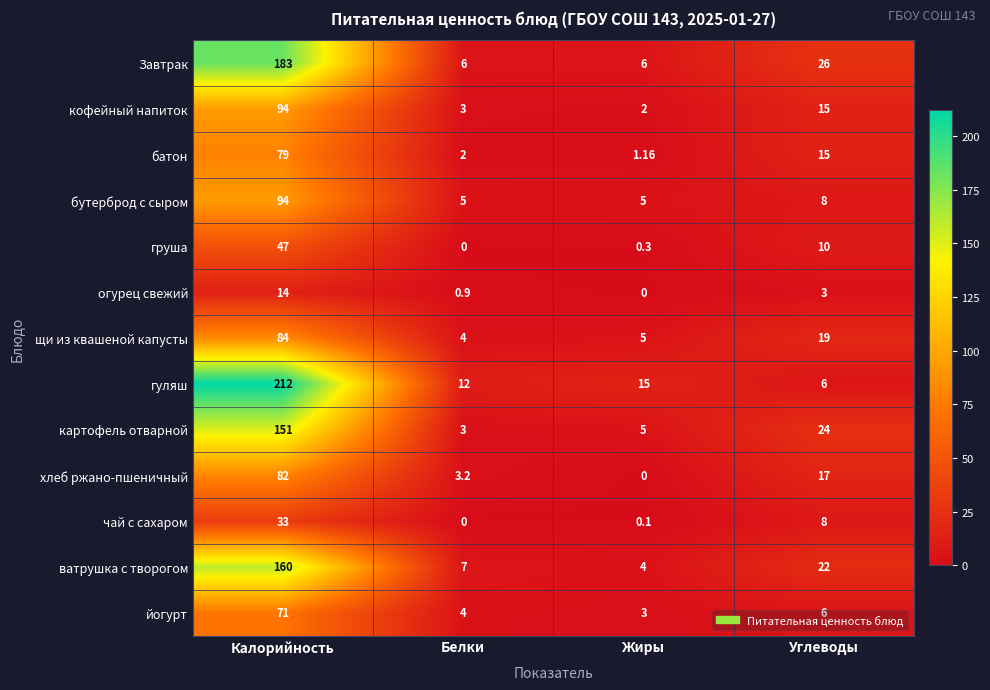

Is the value of хлеб ржано-пшеничный at Углеводы greater than the value of картофель отварной at Белки?

Yes